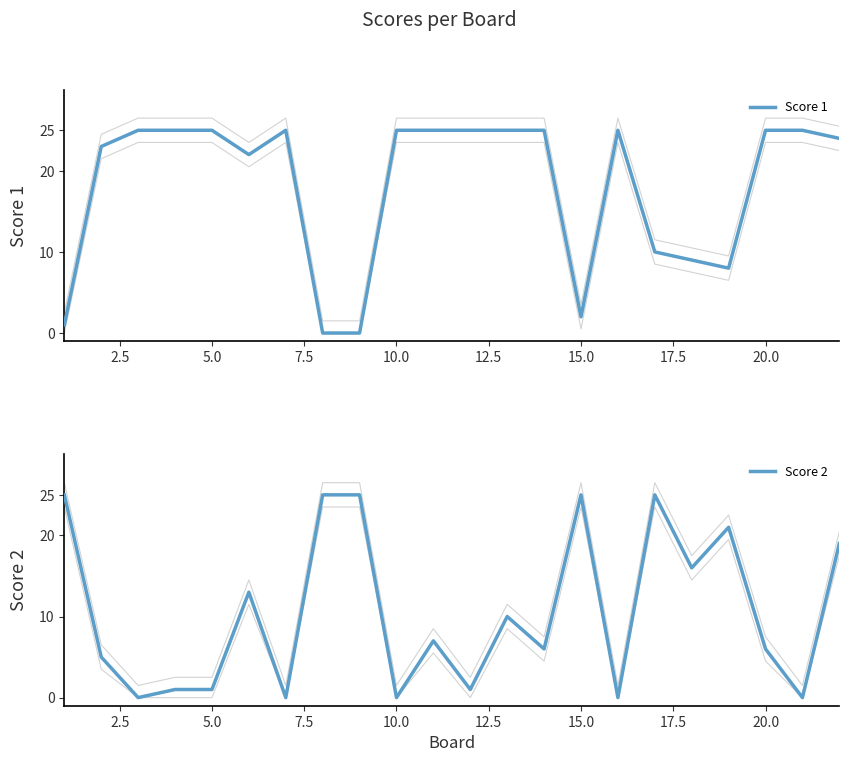

How many lines are shown in the chart?

2